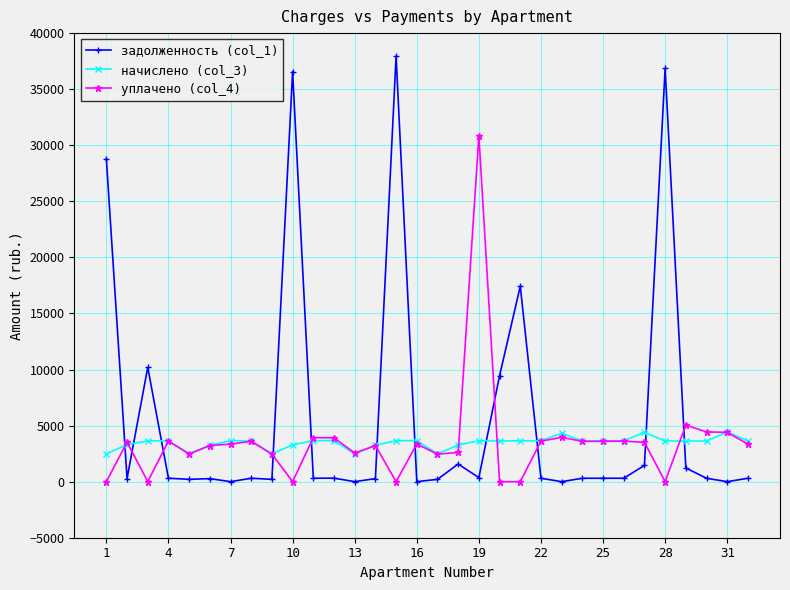

True or false: задолженность (col_1) and начислено (col_3) intersect in this chart.

True